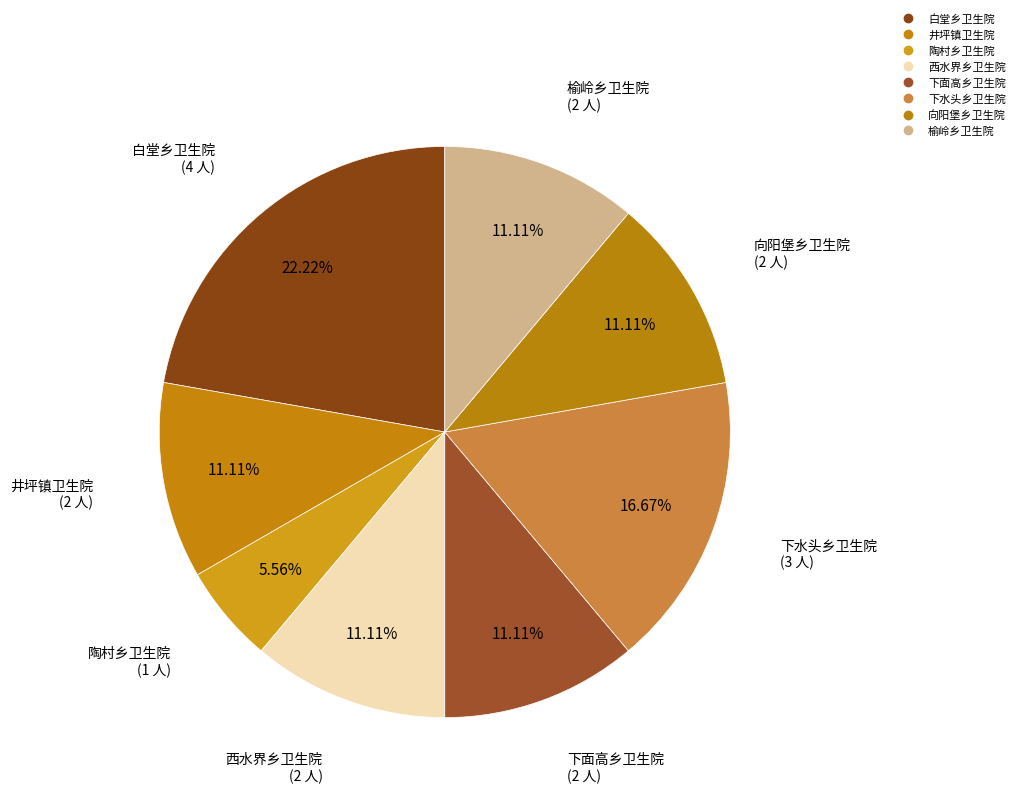

Count the number of slices in the pie.

8